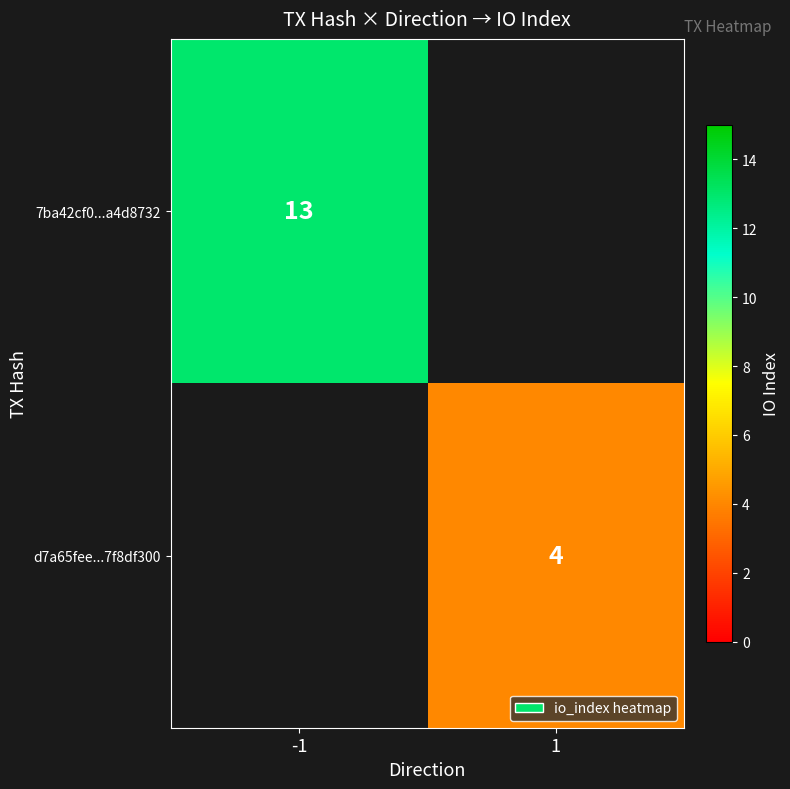

Is it true that 7ba42cf0...a4d8732 equals 6 at -1?

False